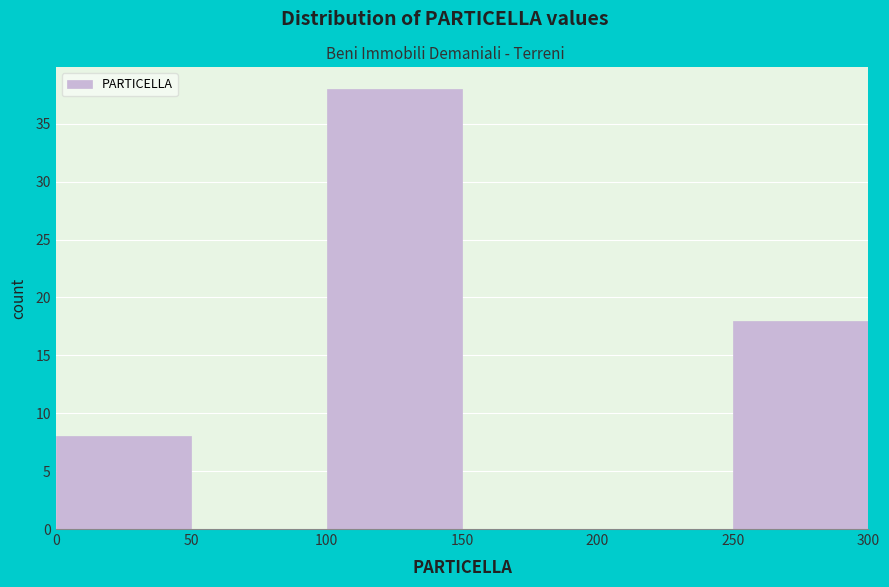

Reading left to right, transcribe this chart: for each bar, give the range it covers on the x-axis and its height. The values are not printed on the chart, so give them approximately, as read against the axis.

0 to 50: 8
50 to 100: 0
100 to 150: 38
150 to 200: 0
200 to 250: 0
250 to 300: 18